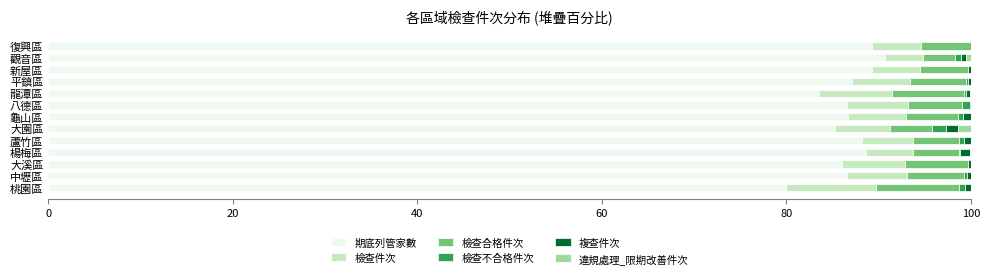

What is the maximum value for 期底列管家數?

90.7